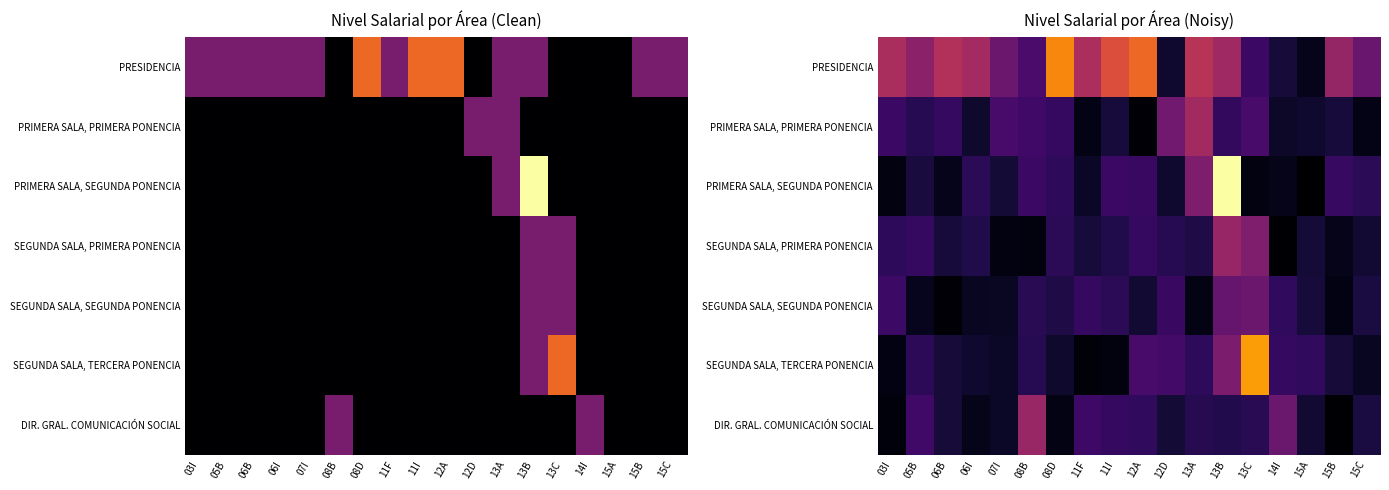

What is the total value across all series at 11F?

3.8